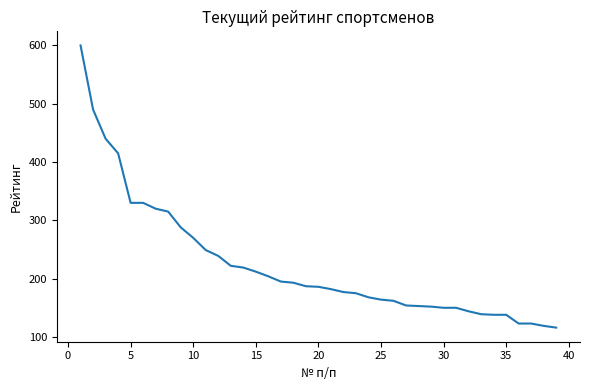

What is the smallest value displayed?

116